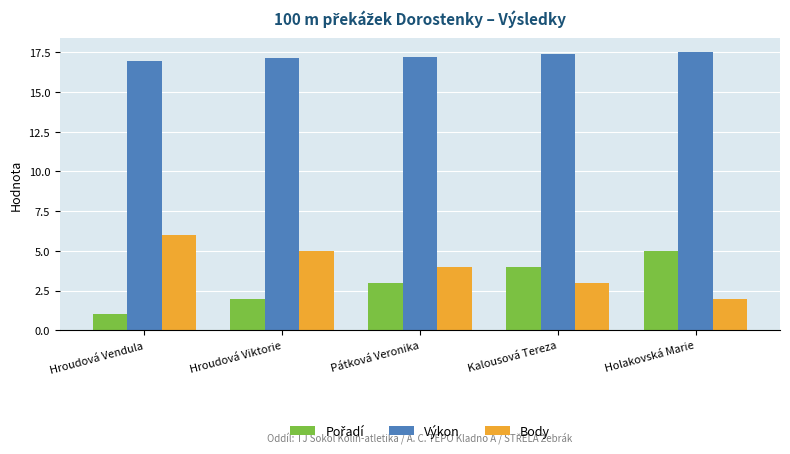

What is the minimum value for Body?

2.0